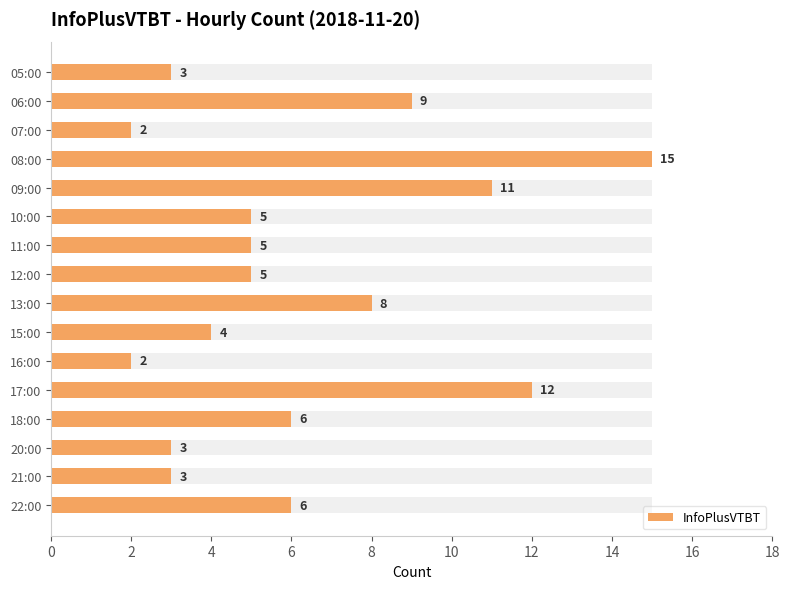

Does the chart contain any negative values?

No